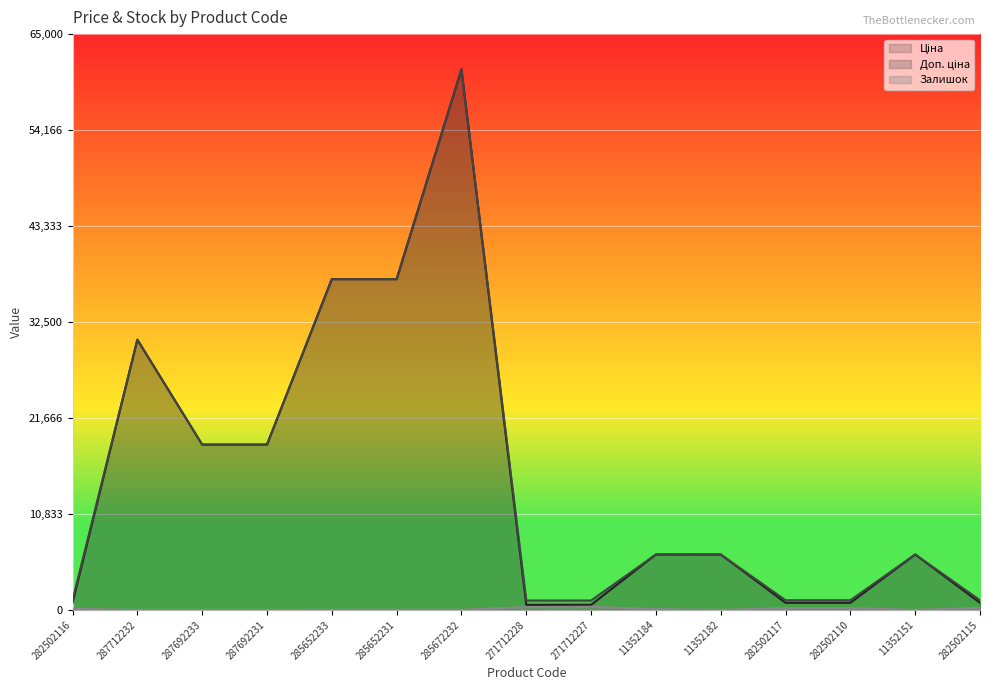

Reading right to left, extract all data points from this chart.

Ціна: 282502115=813.0	11352151=6266.7	282502110=813.0	282502117=813.0	11352182=6266.7	11352184=6266.7	271712227=586.0	271712228=586.0	285672232=61024.7	285652231=37343.0	285652233=37343.0	287692231=18671.5	287692233=18671.5	287712232=30512.3	282502116=813.0
Доп. ціна: 282502115=1101.8	11352151=6266.7	282502110=1101.8	282502117=1101.8	11352182=6266.7	11352184=6266.7	271712227=1074.5	271712228=1074.5	285672232=61024.7	285652231=37343.0	285652233=37343.0	287692231=18671.5	287692233=18671.5	287712232=30512.3	282502116=1101.8
Залишок: 282502115=229.0	11352151=11.0	282502110=219.0	282502117=214.0	11352182=7.0	11352184=96.0	271712227=359.0	271712228=333.0	285672232=16.0	285652231=21.0	285652233=12.0	287692231=0.0	287692233=0.0	287712232=0.0	282502116=140.0